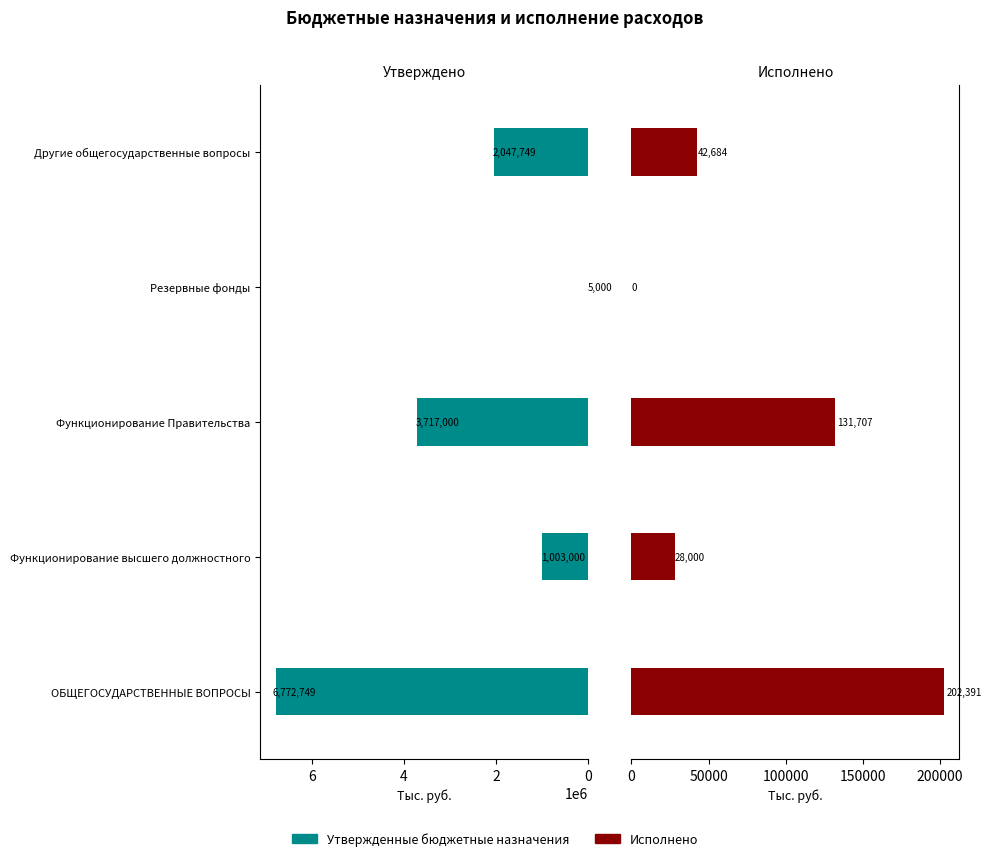

What is the difference between the maximum and minimum values in the Исполнено series?

202391.2